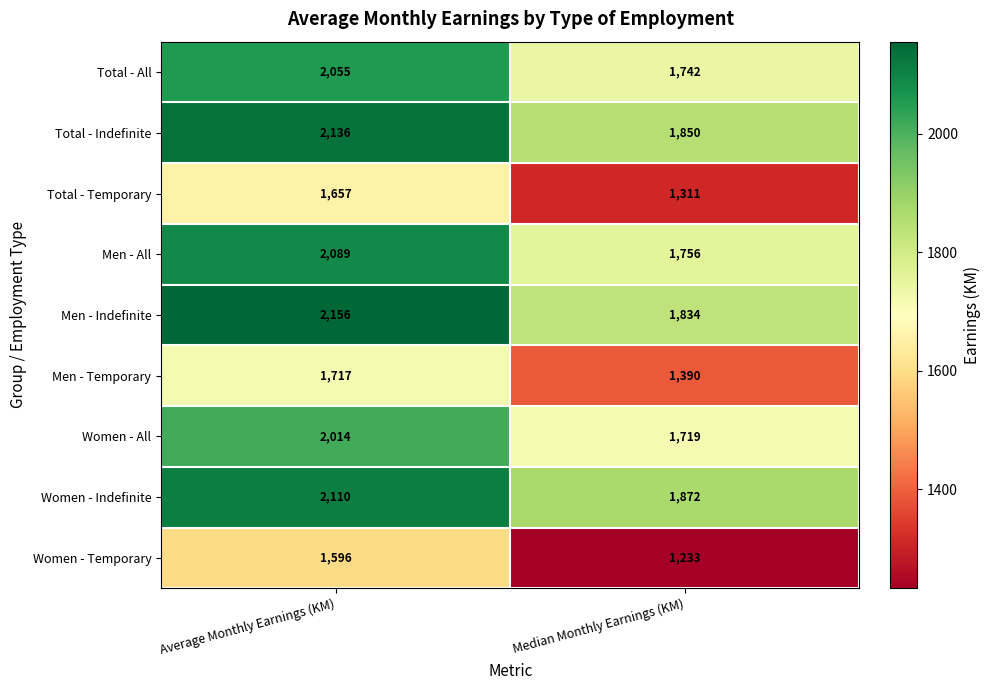

At which category is the sum across all series the highest?

Average Monthly Earnings (KM)